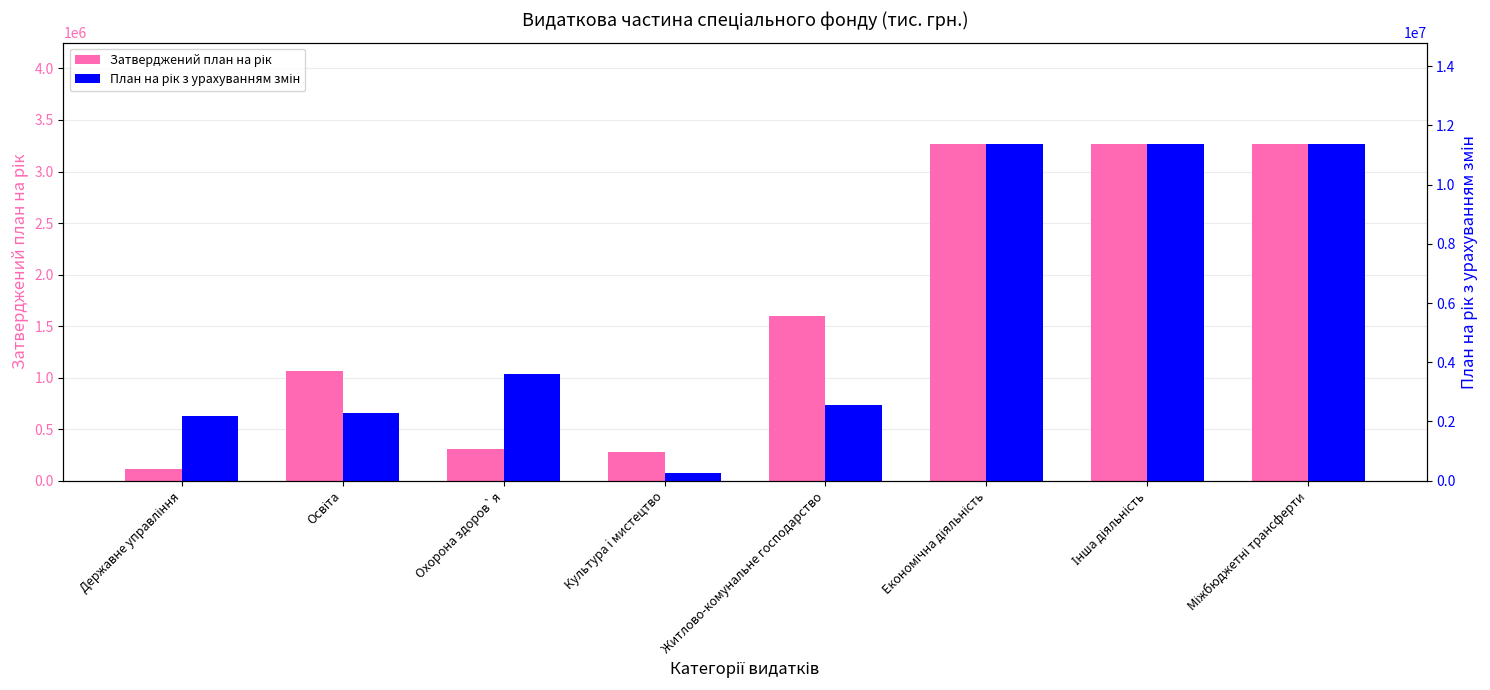

How many bars are there in each group?

2